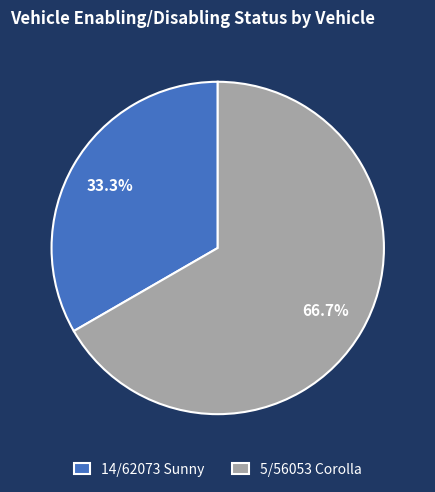

How many slices are in this pie chart?

2